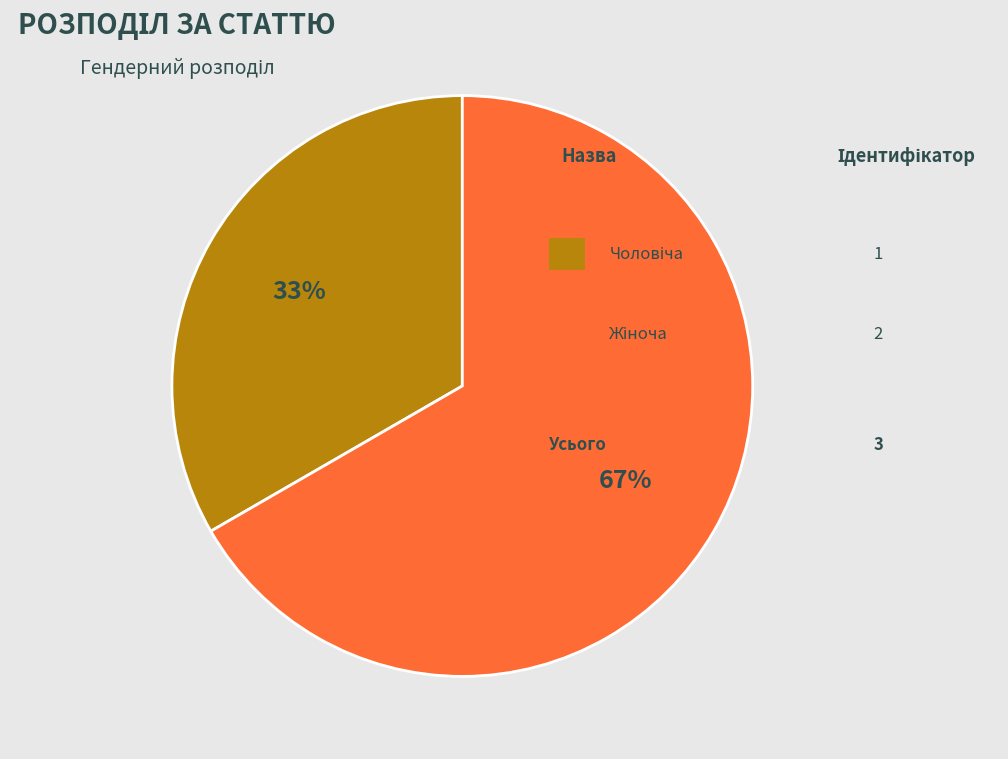

Does any single category account for the majority?

Yes